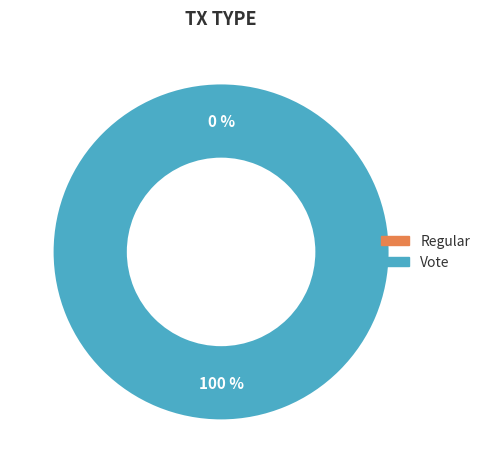

To the nearest percent, what is the combined percentage of Vote and Regular?

100%